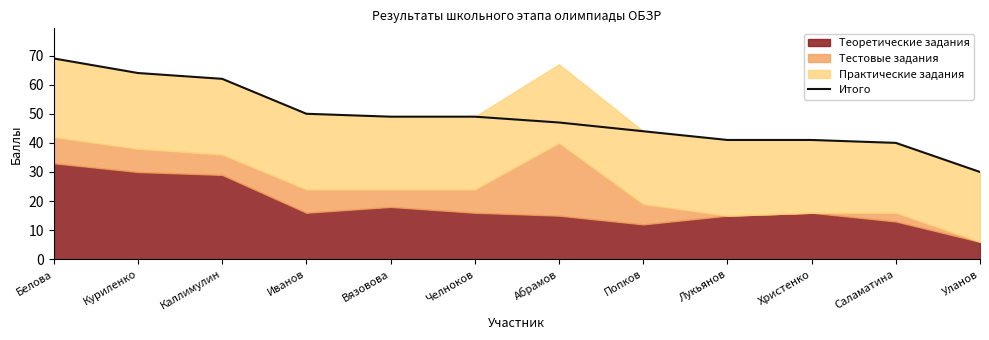

True or false: the data has more than 0 interior local peaks.

False